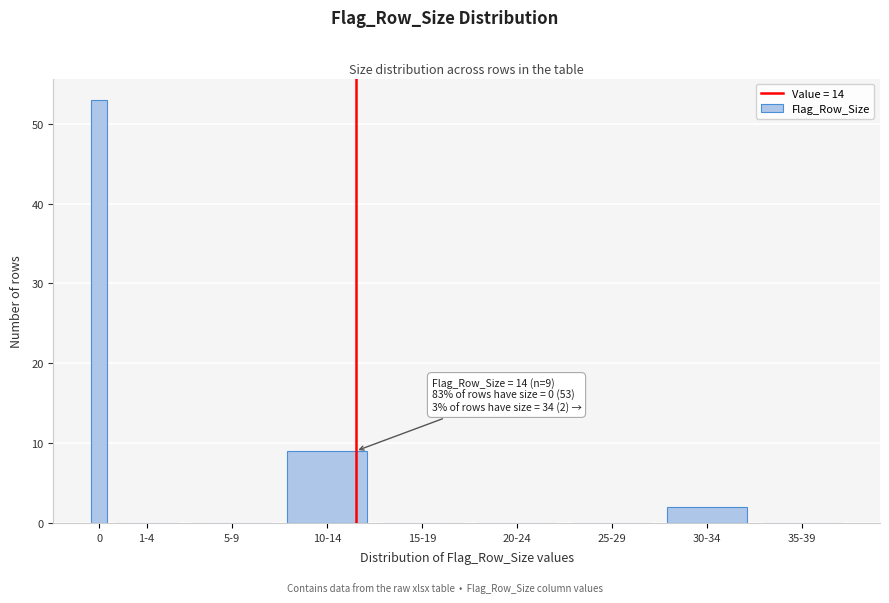

Reading left to right, list all the values displayed in this chart.

0=53	1-4=0	5-9=0	10-14=9	15-19=0	20-24=0	25-29=0	30-34=2	35-39=0